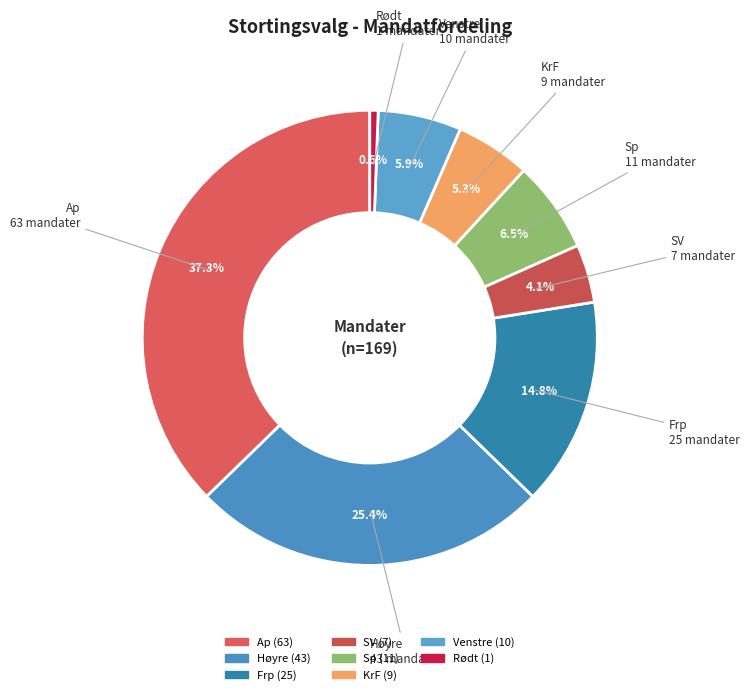

How many segments does this pie chart have?

8